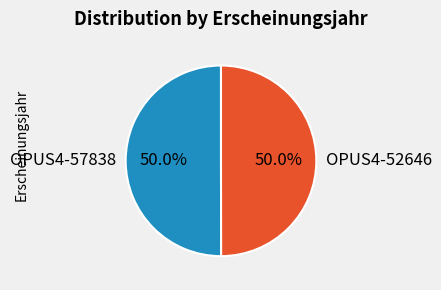

To the nearest percent, what is the combined percentage of OPUS4-52646 and OPUS4-57838?

100%